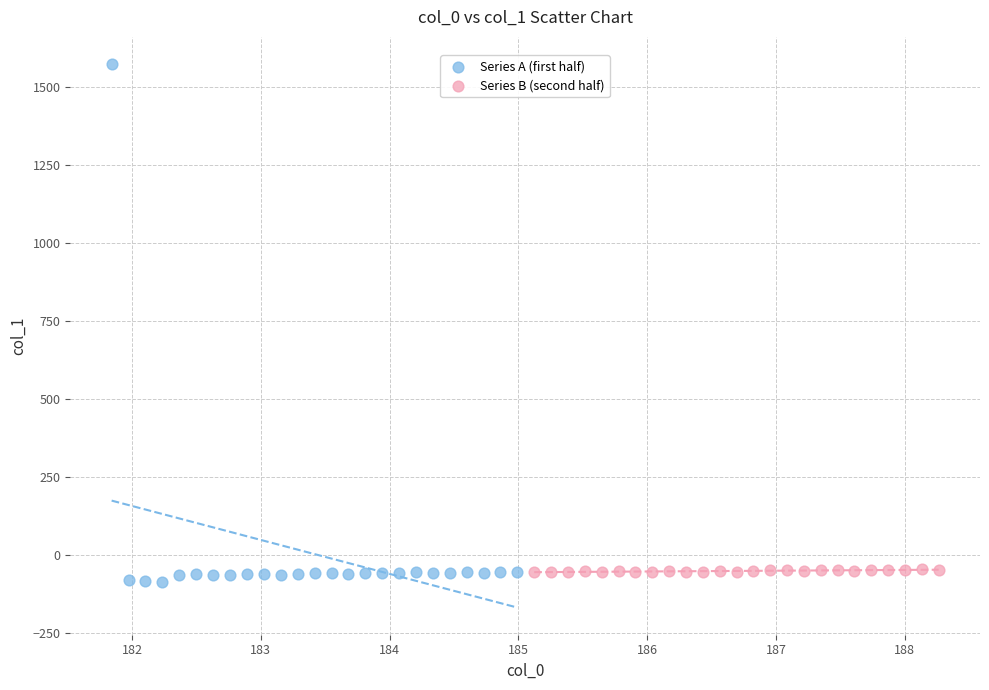

Which series has the largest Y range (max minus min)?

Series A (first half)